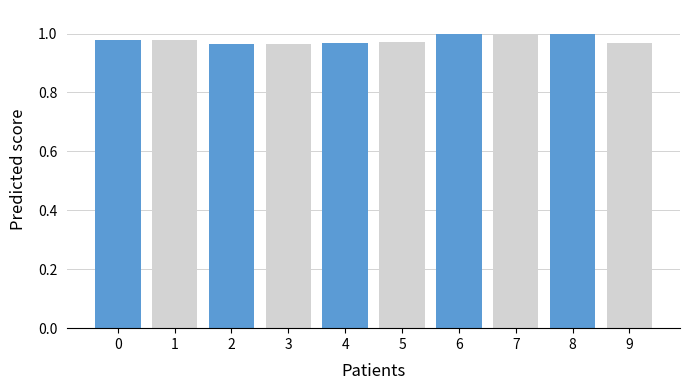

Are the bars grouped side by side (vs. stacked)?

No